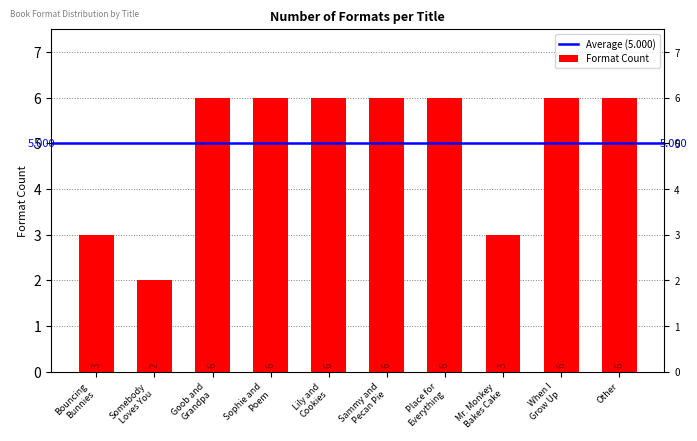

Is it true that the value at Place for Everything is 8?

False